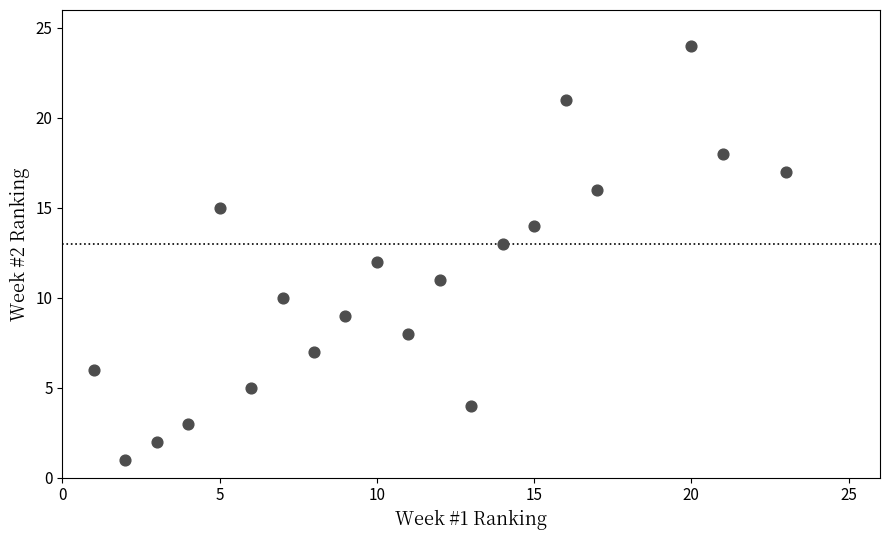

What is the range of X values (max minus min)?

22